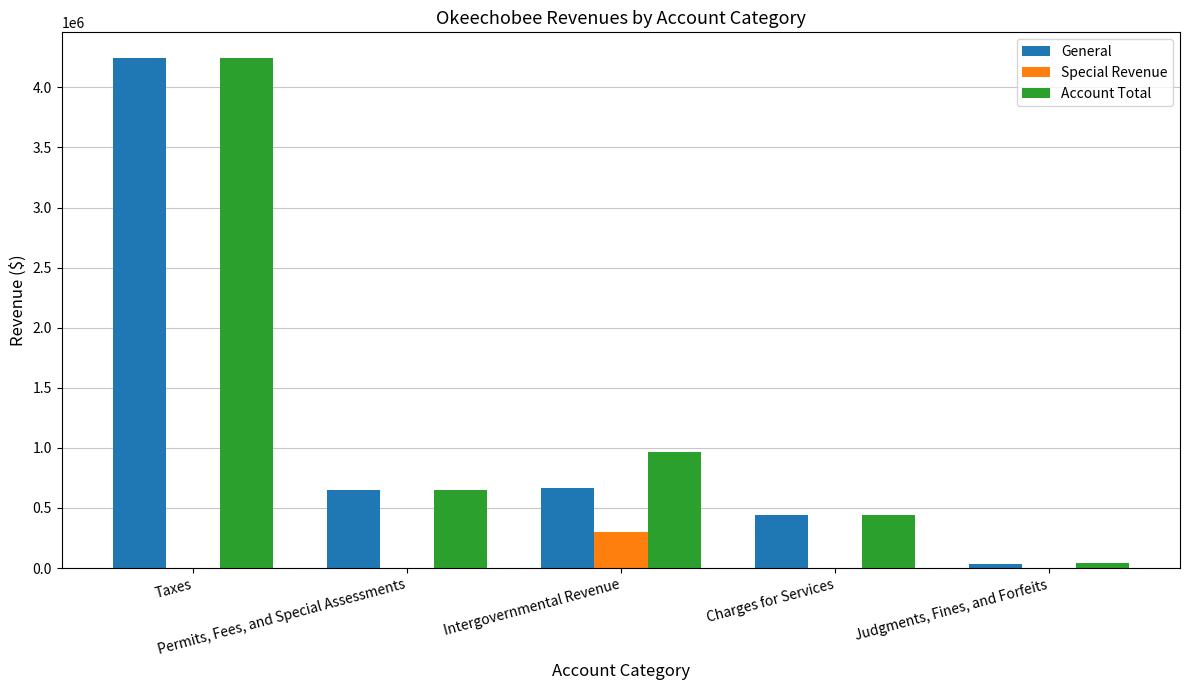

What is the sum of the General values at Charges for Services and Permits, Fees, and Special Assessments?

1094461